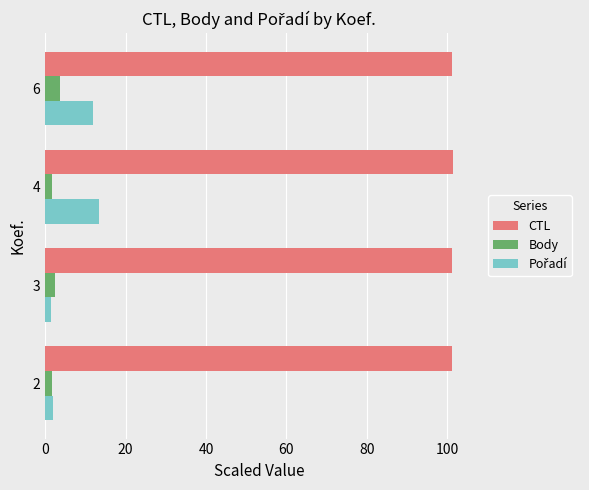

What is the difference between the highest and lowest values at 6?

97.5